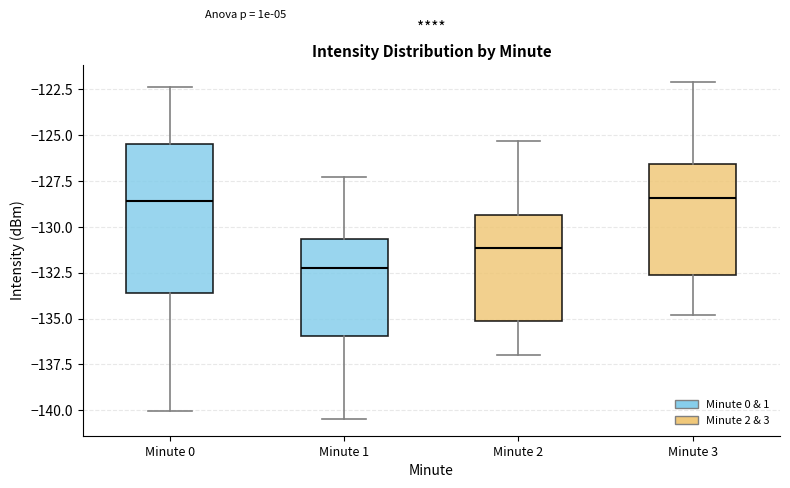

Reading left to right, read every box against the y-axis: the position of its median line, the range the box covers, and the ends of its whiskers. The values are not printed on the chart, so give them approximately, as read against the axis.

Minute 0: median -128.5, box -133.5 to -125.5, whiskers -140.0 to -122.5
Minute 1: median -132.0, box -136.0 to -130.5, whiskers -140.5 to -127.5
Minute 2: median -131.0, box -135.0 to -129.5, whiskers -137.0 to -125.5
Minute 3: median -128.5, box -132.5 to -126.5, whiskers -135.0 to -122.0